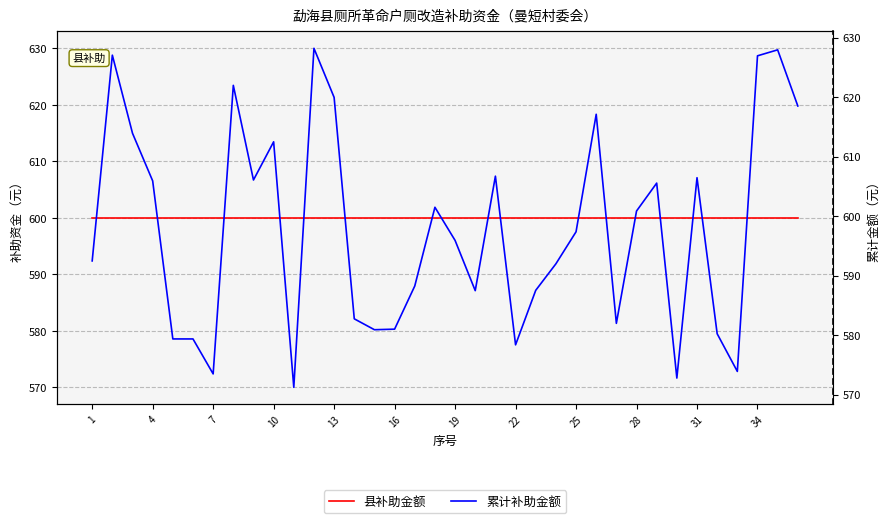

True or false: 县补助金额 and 累计补助金额 intersect in this chart.

True